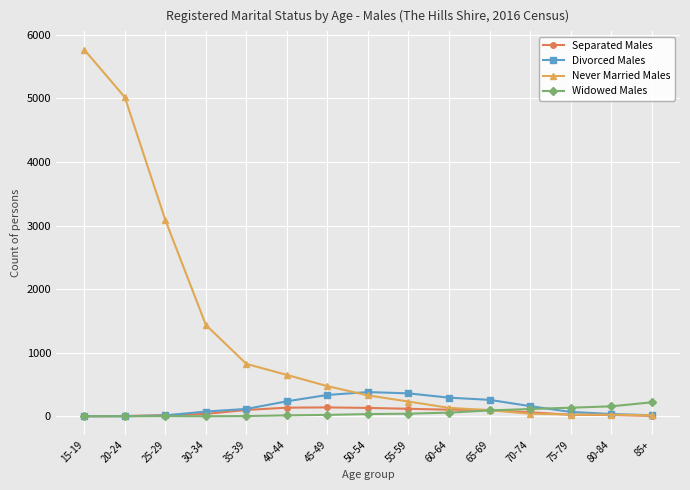

What is the label of the 6th point from the right?

60-64